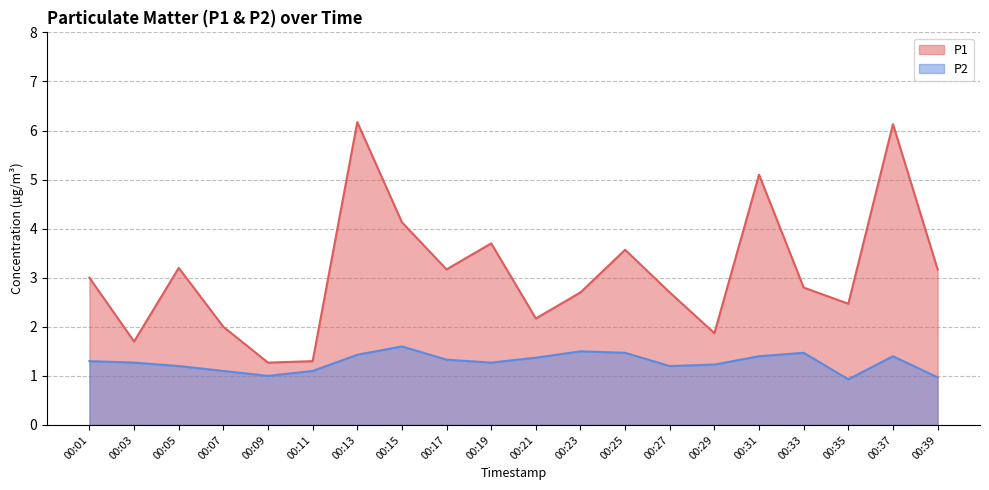

How many distinct data groups are displayed?

2